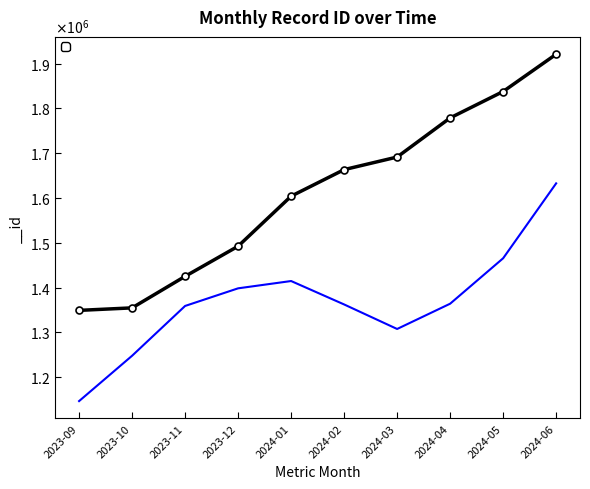

The chart shows a value of 2600125 at 2024-01. True or false?

False